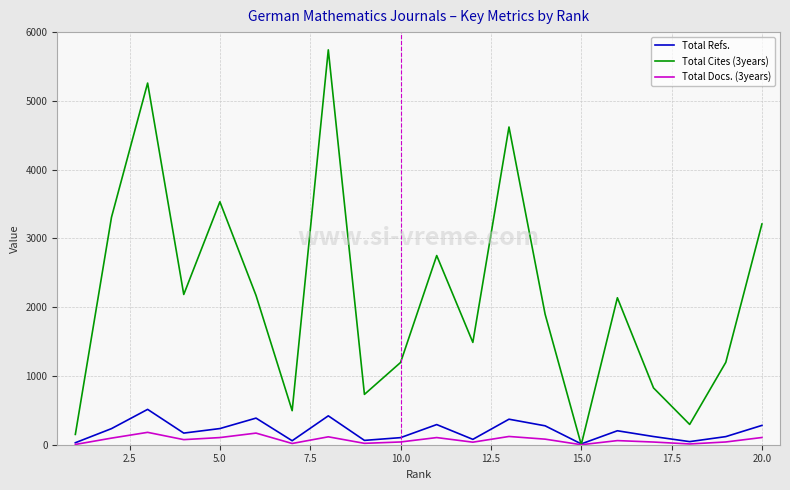

What is the maximum value shown in the chart?

5742